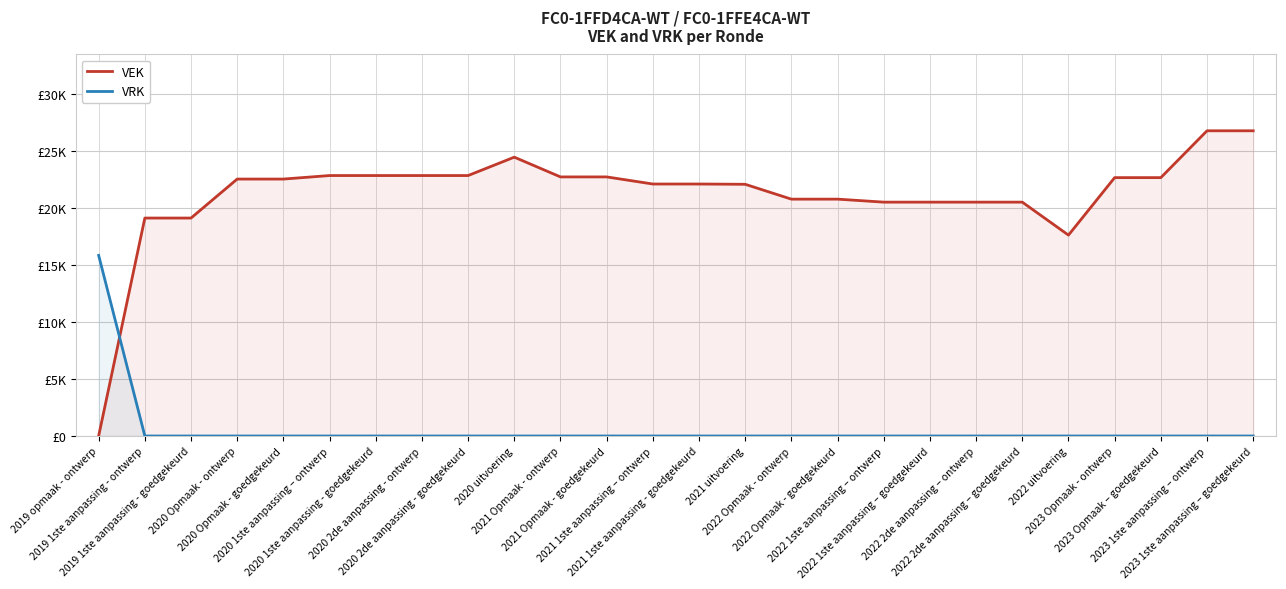

Reading right to left, extract all data points from this chart.

VEK: 26799	26799	22687	22687	17639	20534	20534	20534	20534	20797	20797	22101	22125	22125	22749	22749	24483	22869	22869	22869	22869	22560	22560	19137	19137	0
VRK: 0	0	0	0	0	0	0	0	0	0	0	0	0	0	0	0	0	0	0	0	0	0	0	0	0	15858